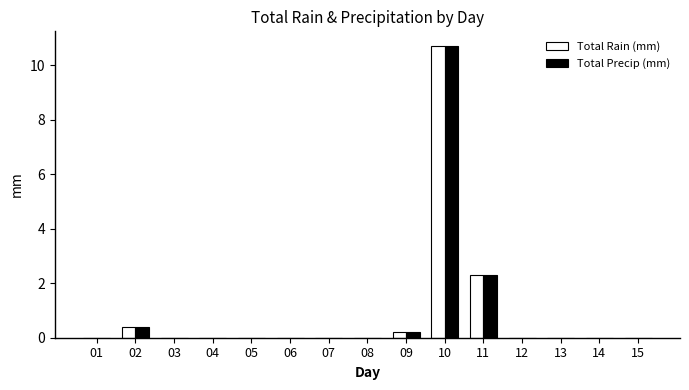

True or false: Total Precip (mm) has a value of 0.0 at 14.

True